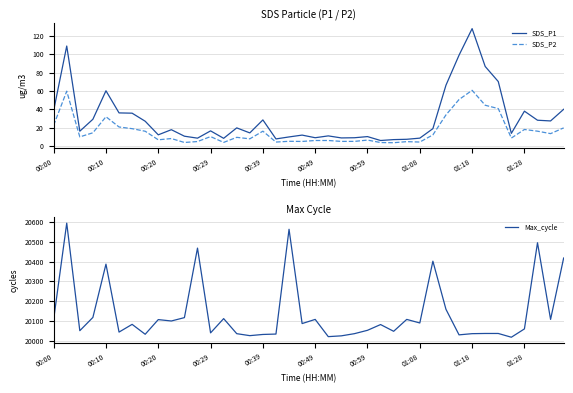

True or false: SDS_P1 has more than 1 interior local peaks.

True